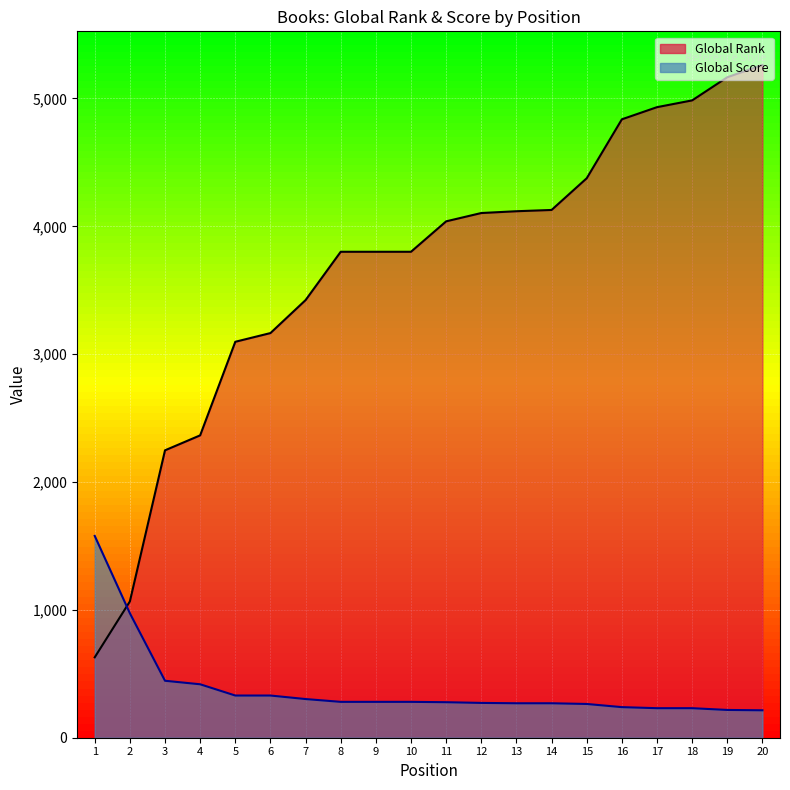

Which series has the largest total across all categories?

Global Rank